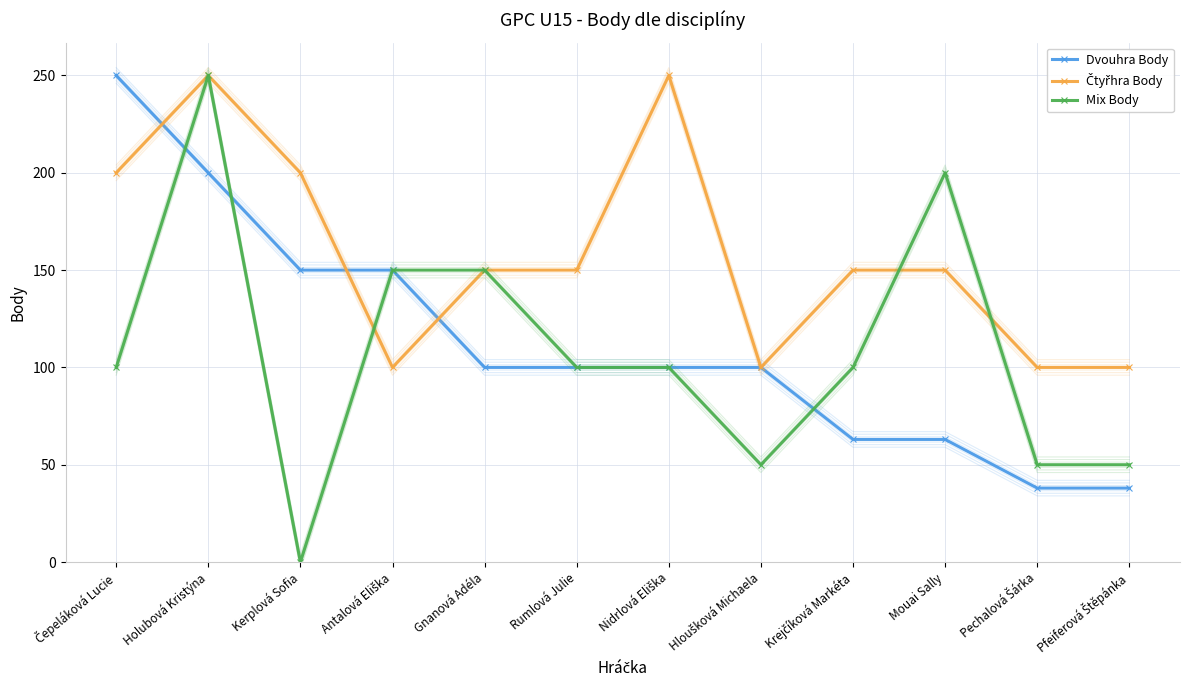

What is the value of the Mix Body point at the 11th from the left?

50